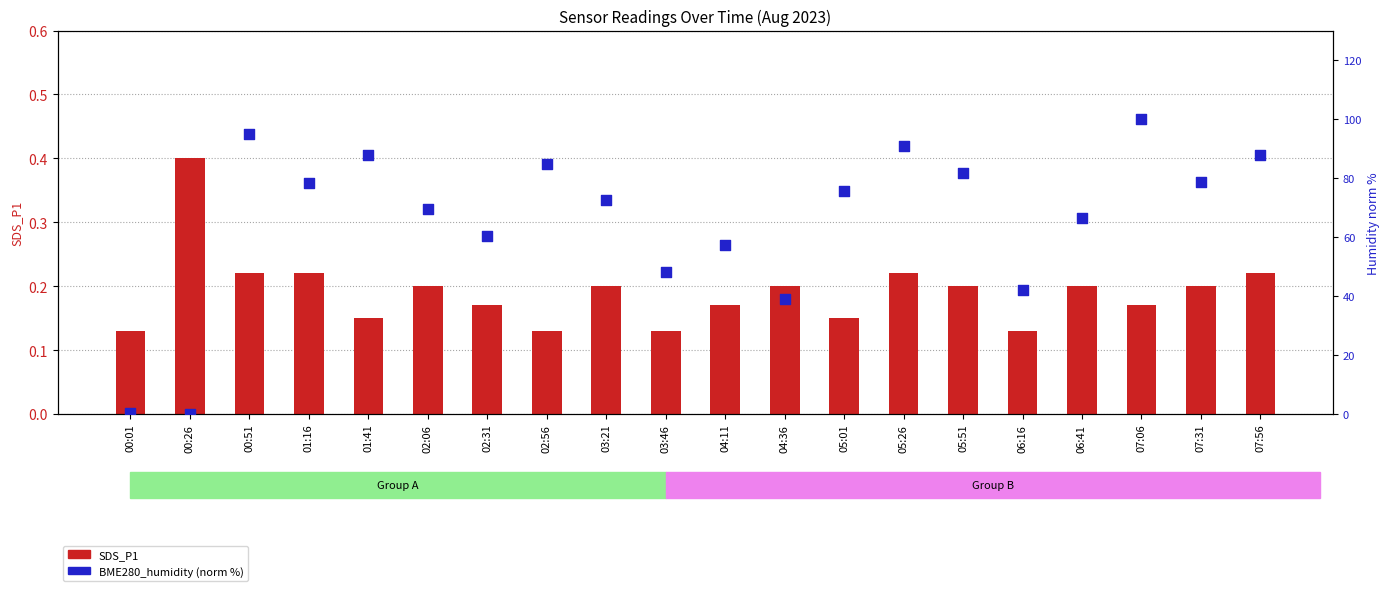

Which series has the largest total across all categories?

BME280_humidity (norm %)